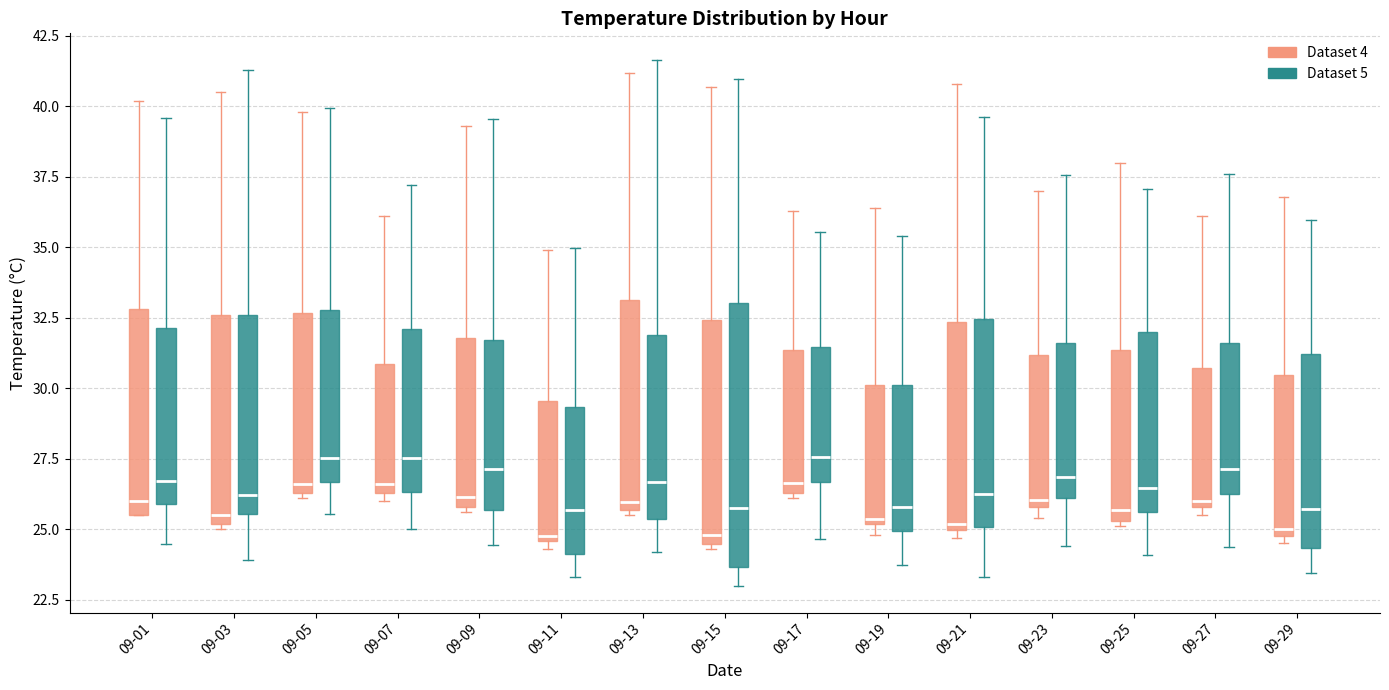

Which box is the tallest, from its lower edge to its upper edge?

09-15 (Dataset 5)